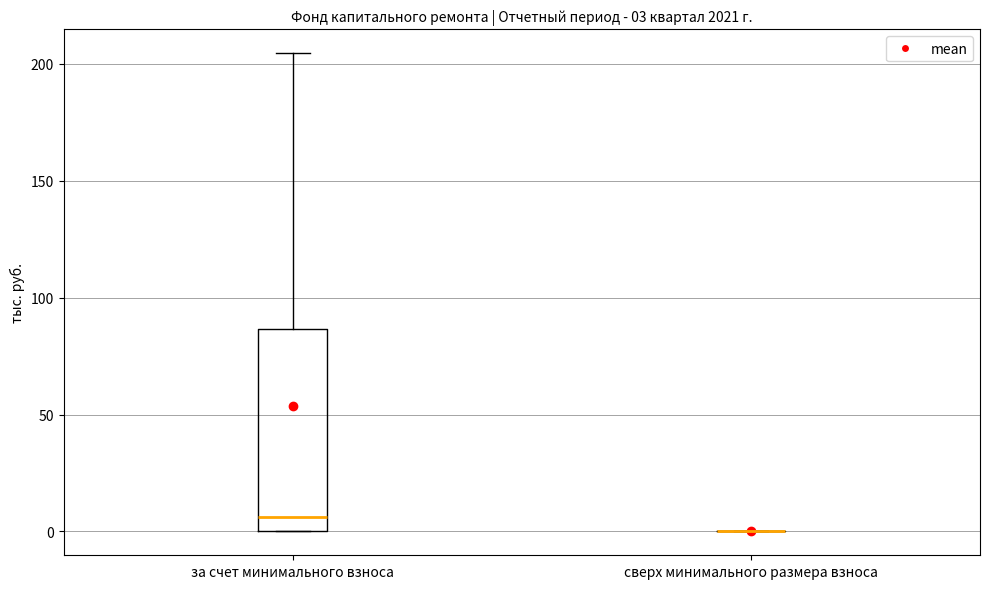

Comparing the boxes themselves (not the whiskers), which one is the tallest?

за счет минимального взноса